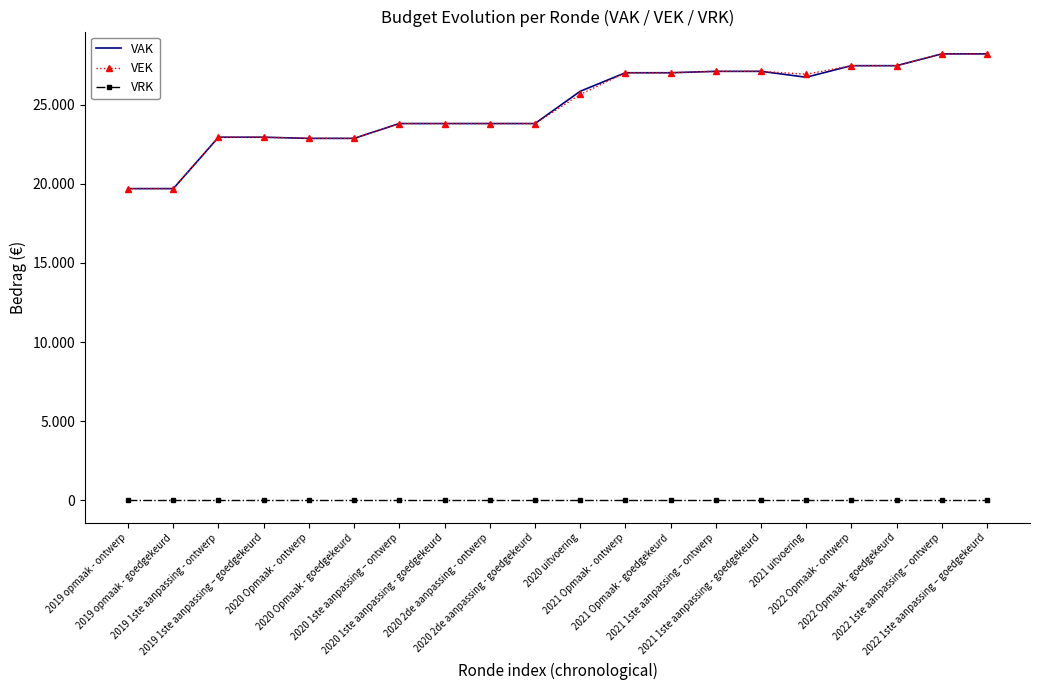

What position from the left is 2020 1ste aanpassing - goedgekeurd?

8